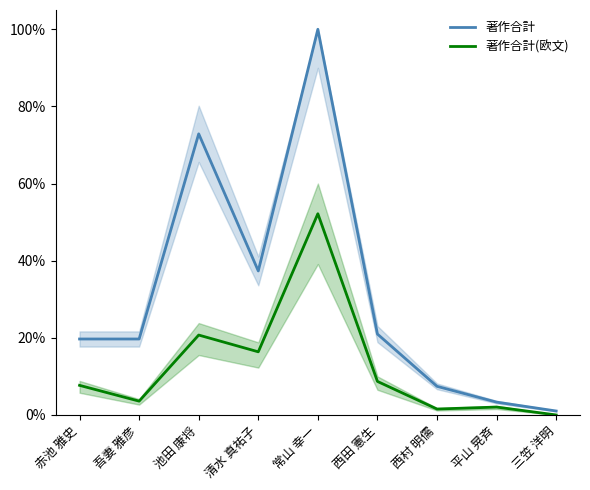

In 著作合計, how many points are lower than both neighbors (excluding endpoints)?

1